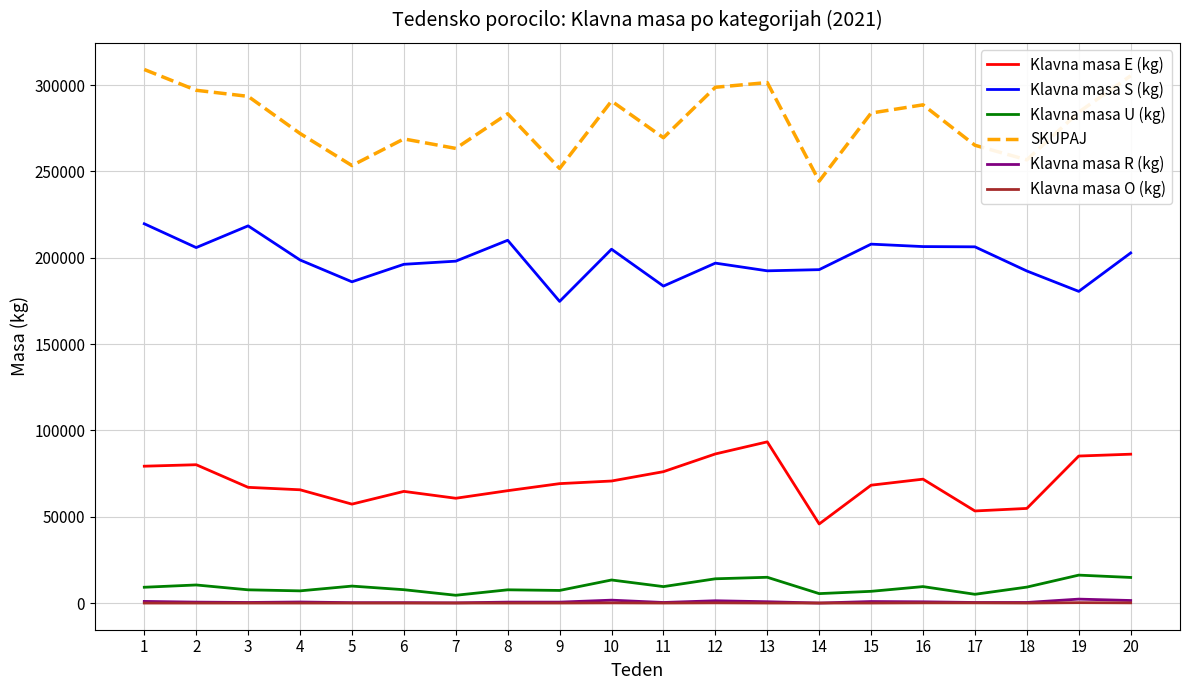

What is the sum of all Klavna masa O (kg) values?

759